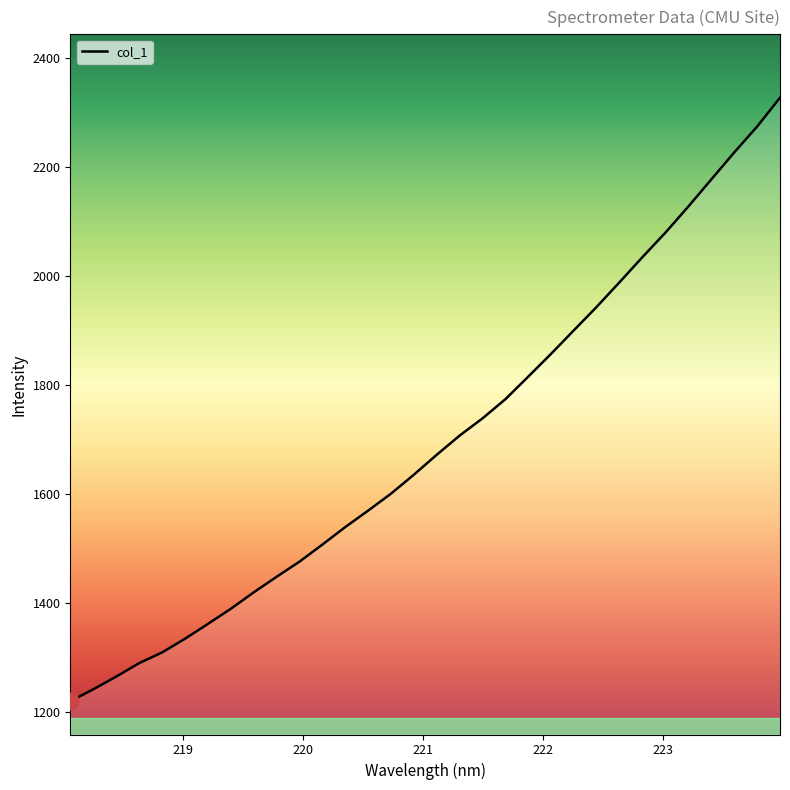

Count the number of data series in this chart.

1